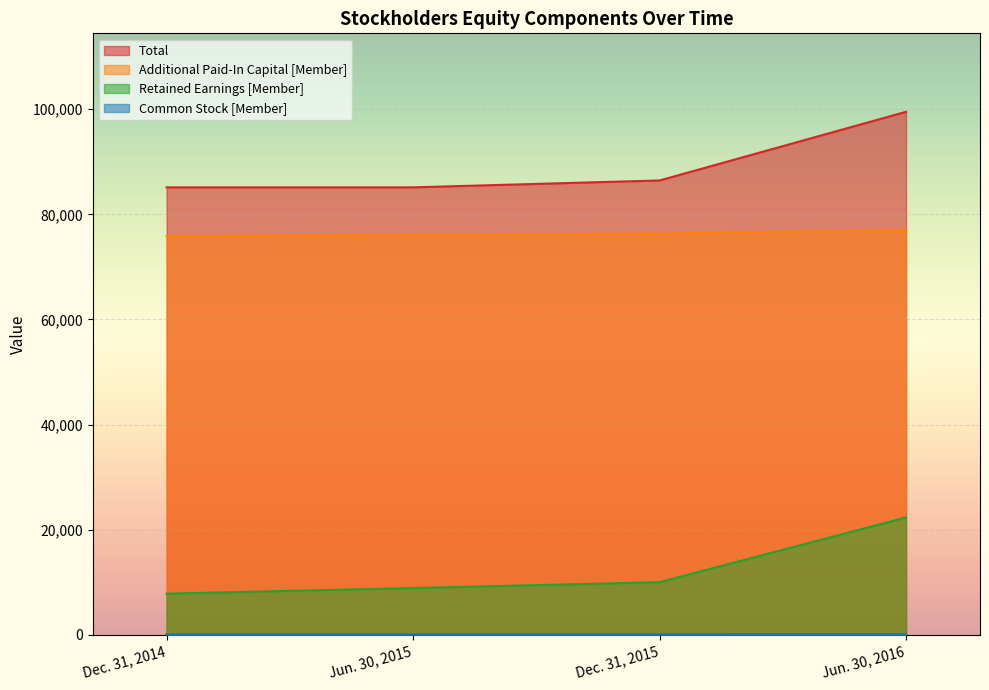

Where does the Total series first go above 86456?

Jun. 30, 2016